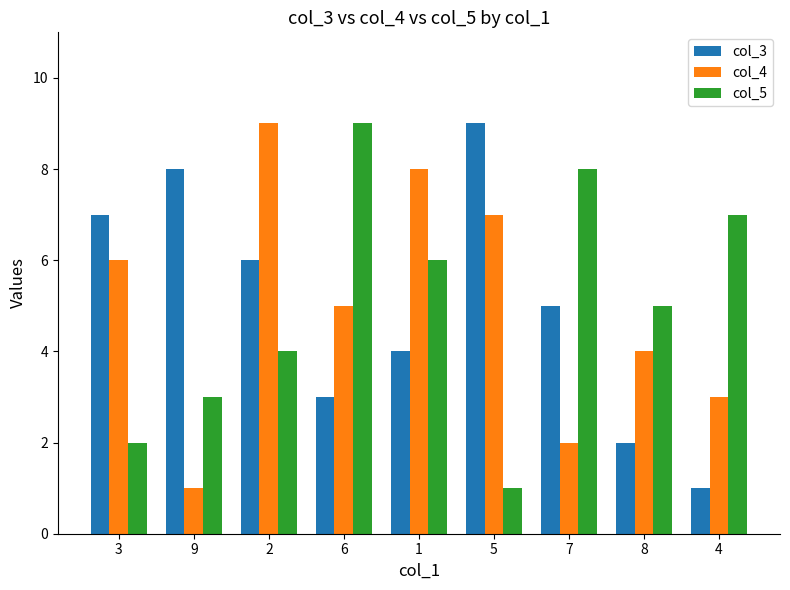

What are all the series names shown in the legend?

col_3, col_4, col_5